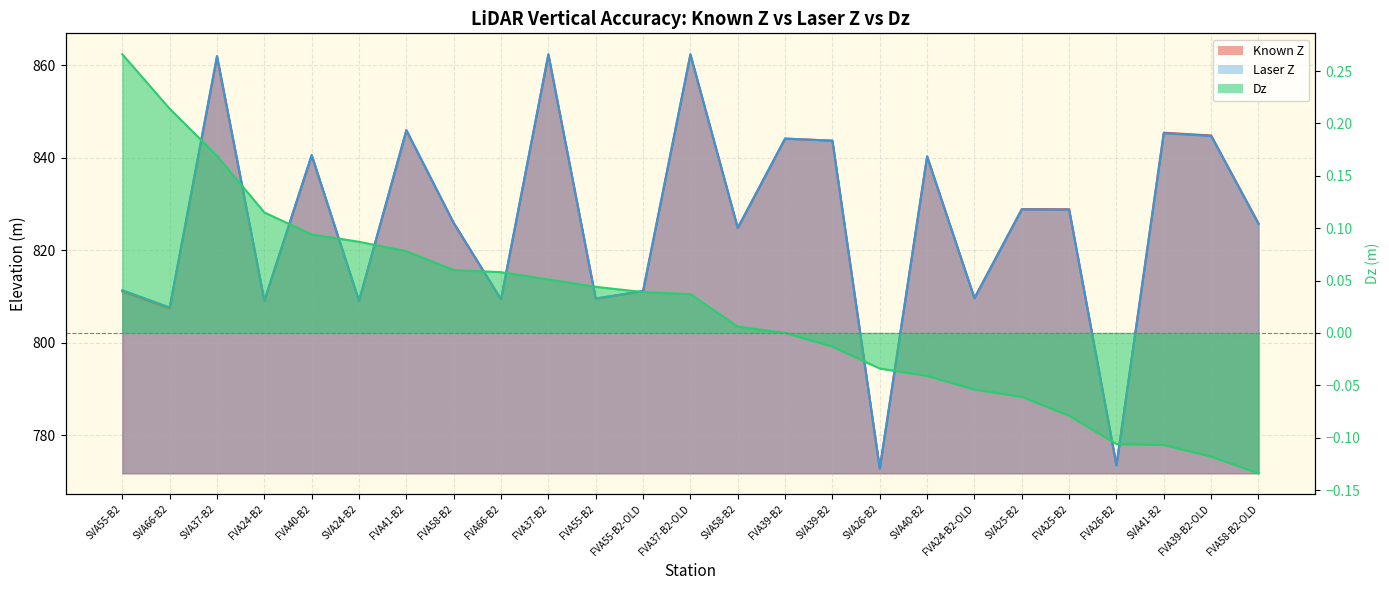

At which category does Known Z reach its first local valley?

SVA66-B2